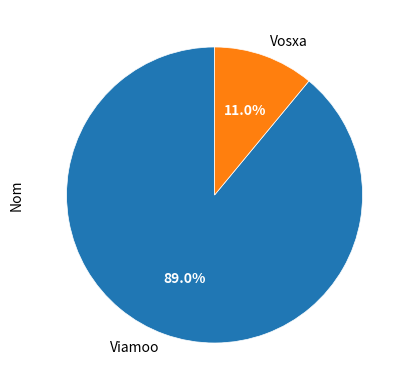

Combined, what portion of the pie is Viamoo and Vosxa?

100.0%